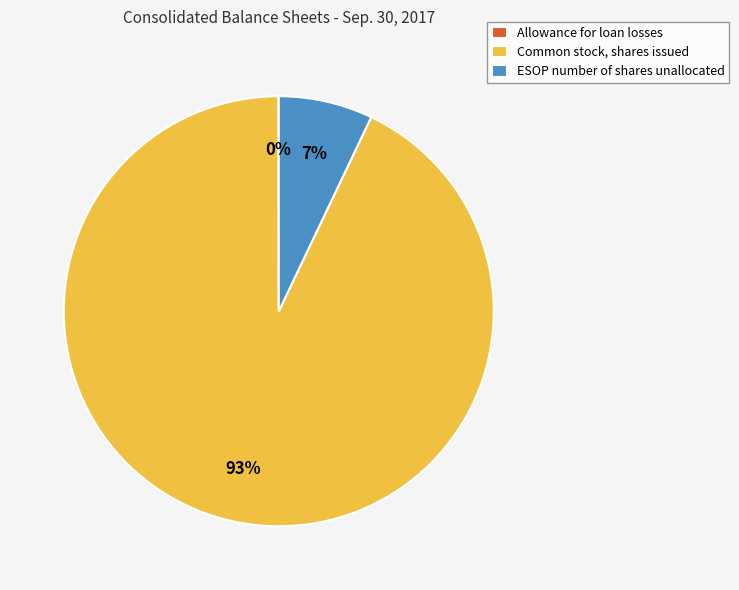

True or false: ESOP number of shares unallocated accounts for 7% of the total.

True